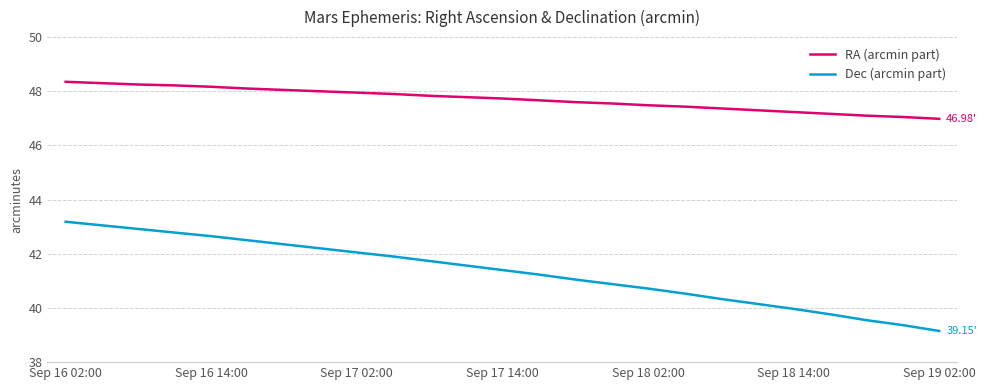

Rank the series by their maximum value, from highest to lowest.

RA (arcmin part), Dec (arcmin part)